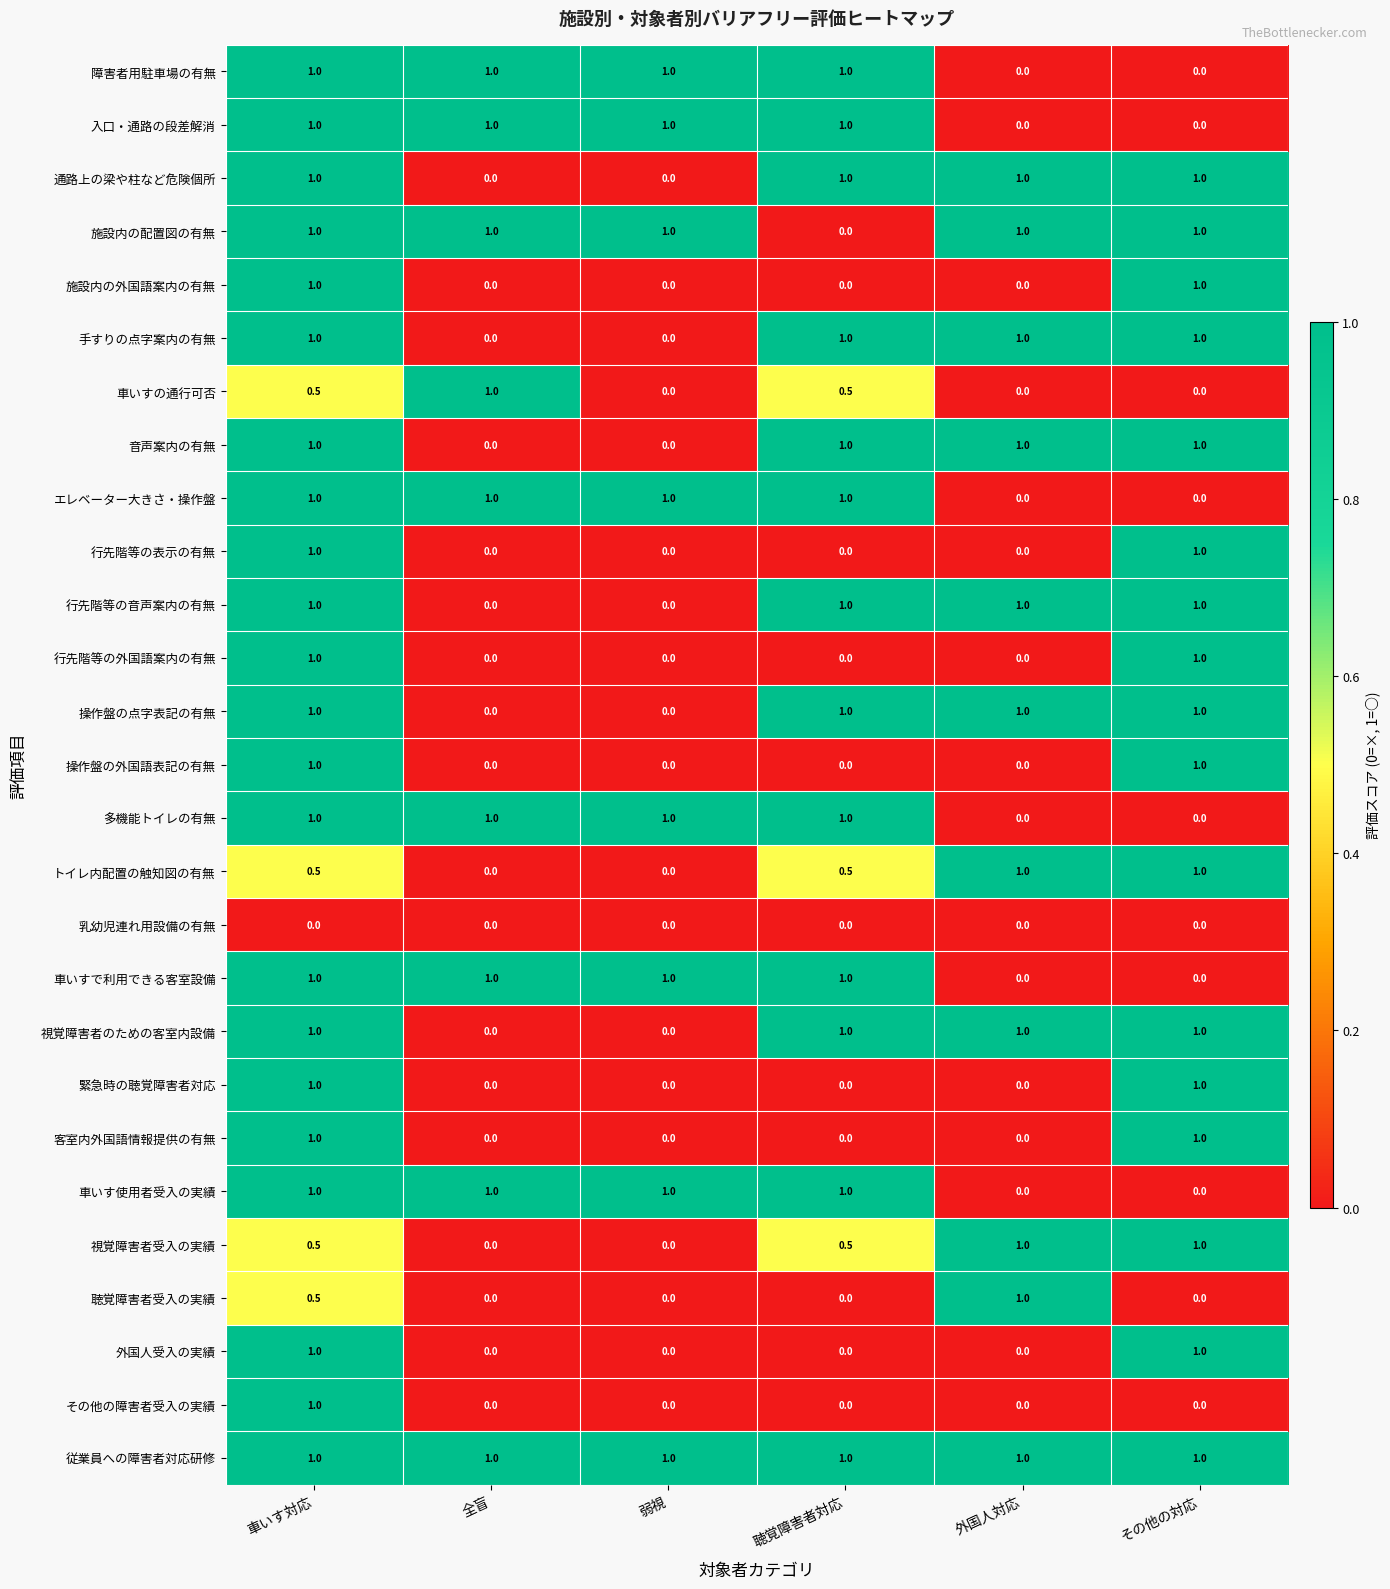

True or false: 聴覚障害者受入の実績 has a value of 0.5 at 車いす対応.

True